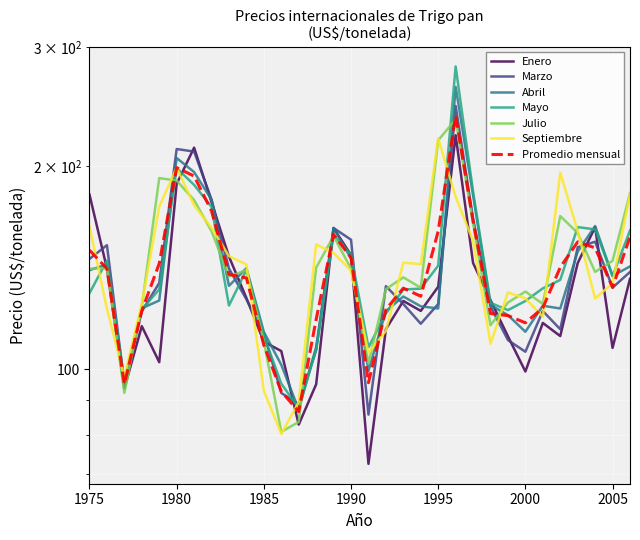

Which category has the lowest value across all series?

1991